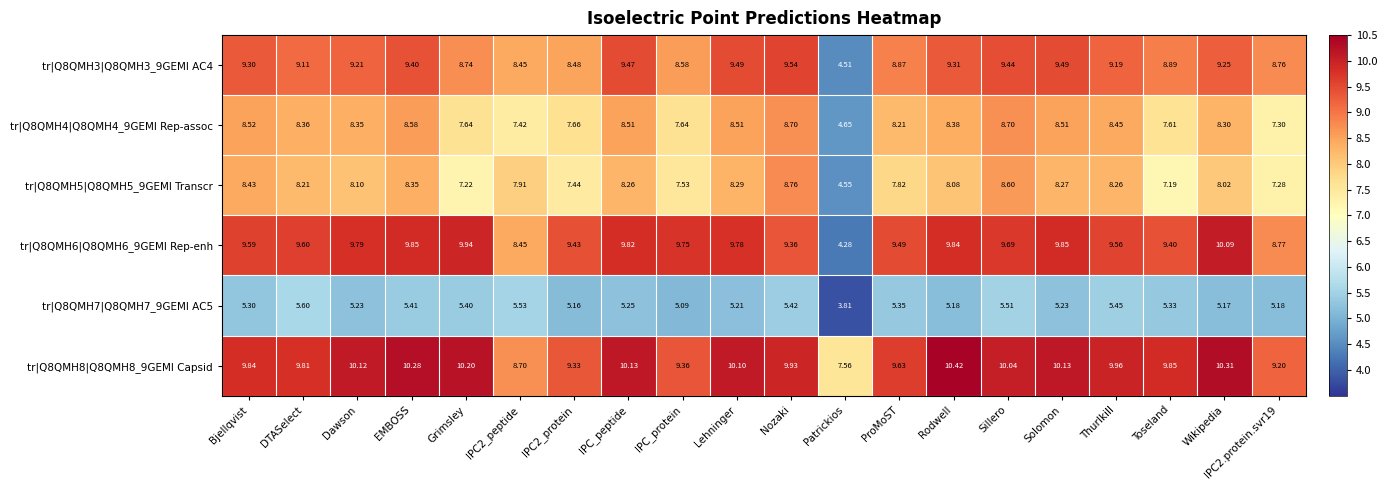

Which category has the highest value across all series?

Rodwell